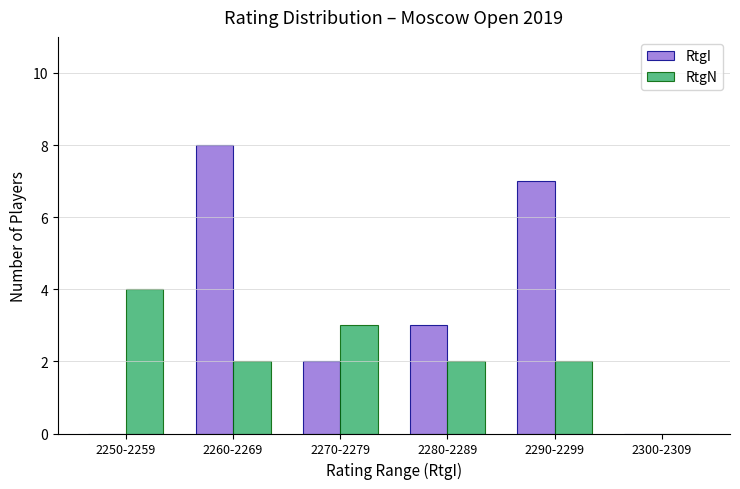

The value of RtgN at 2300-2309 is 0. True or false?

True